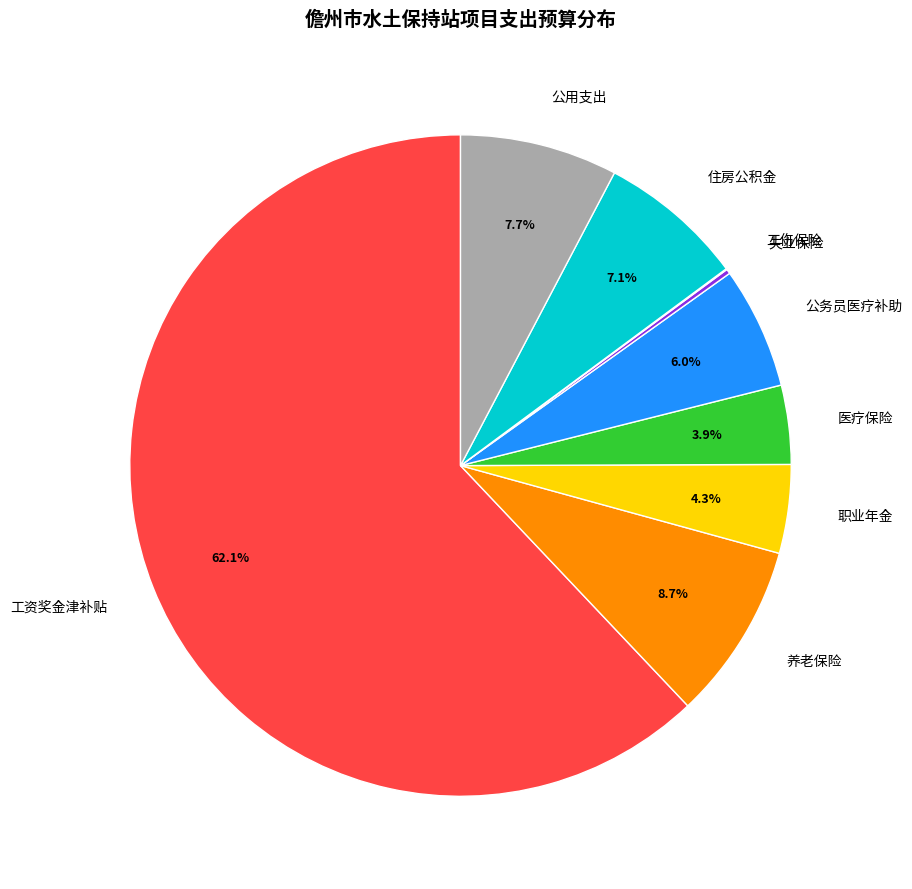

Which slice is the largest?

工资奖金津补贴